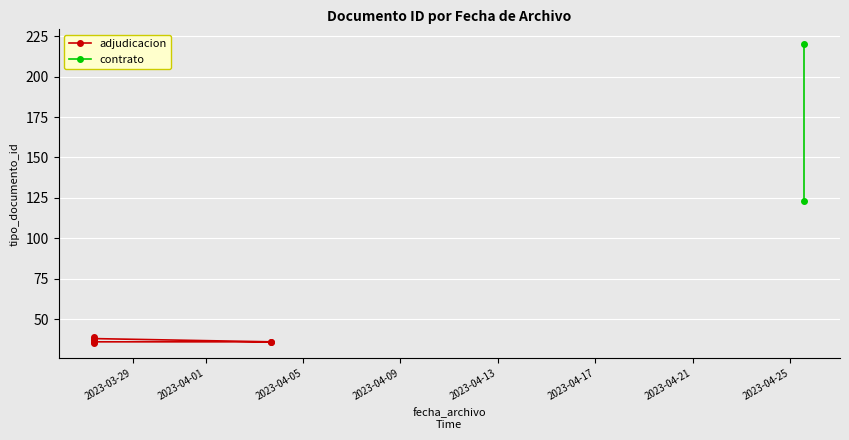

What is the label of the 8th point from the right?

2023-03-27 10:04:29